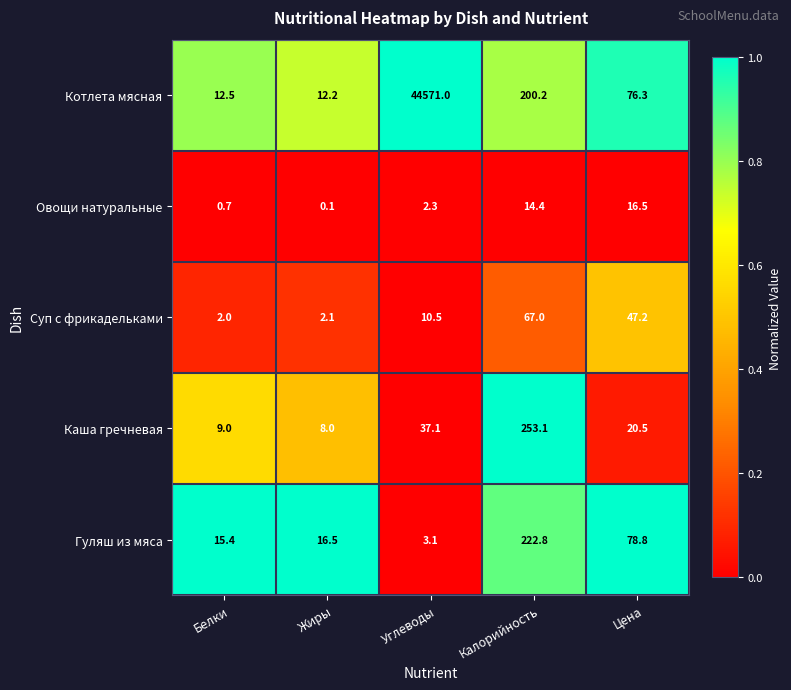

What is the maximum value for Суп с фрикадельками?

67.0